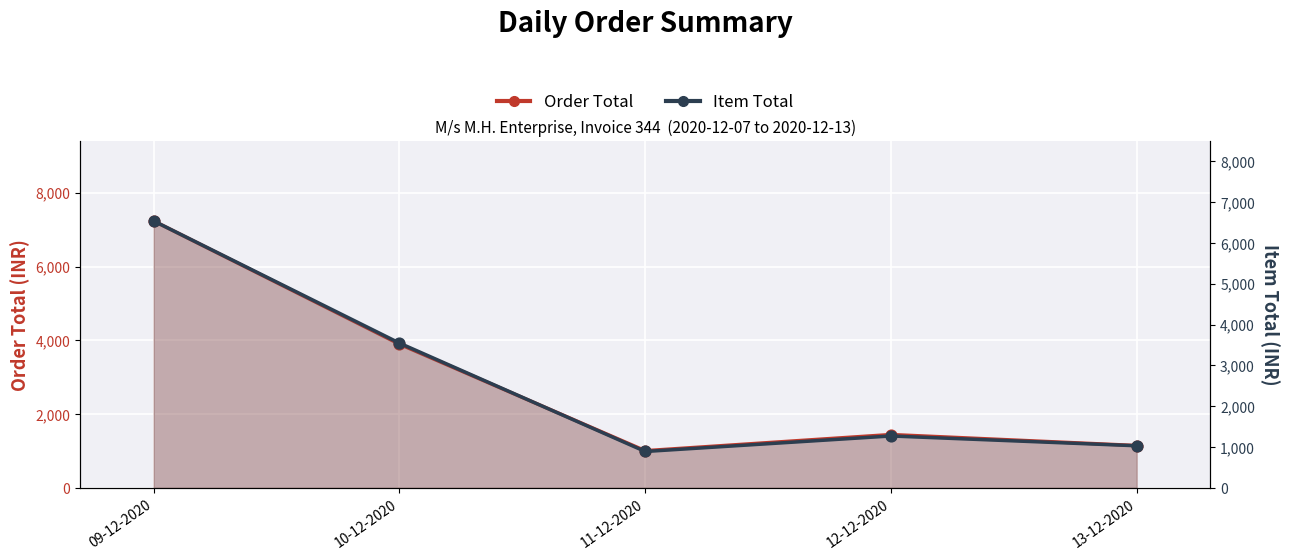

Which series contains the highest Y value?

Order Total